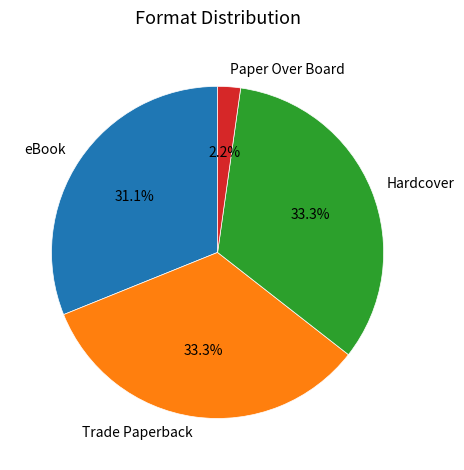

Is Hardcover the majority of the pie?

No